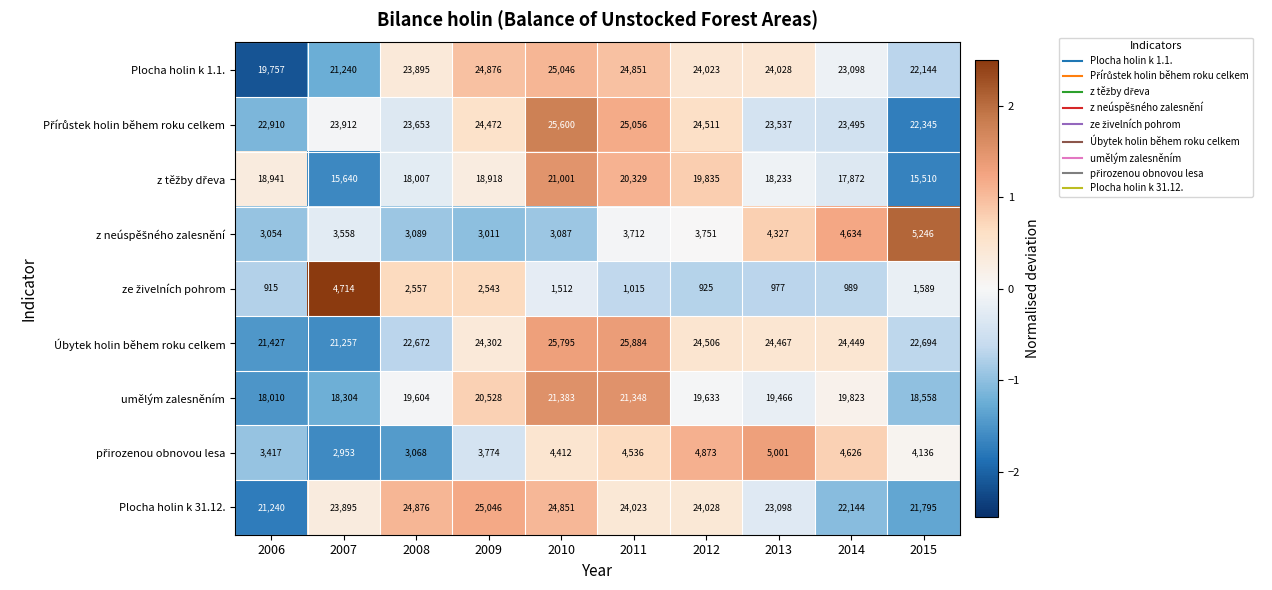

What is the difference between the second highest and minimum values in the Úbytek holin během roku celkem series?

4538